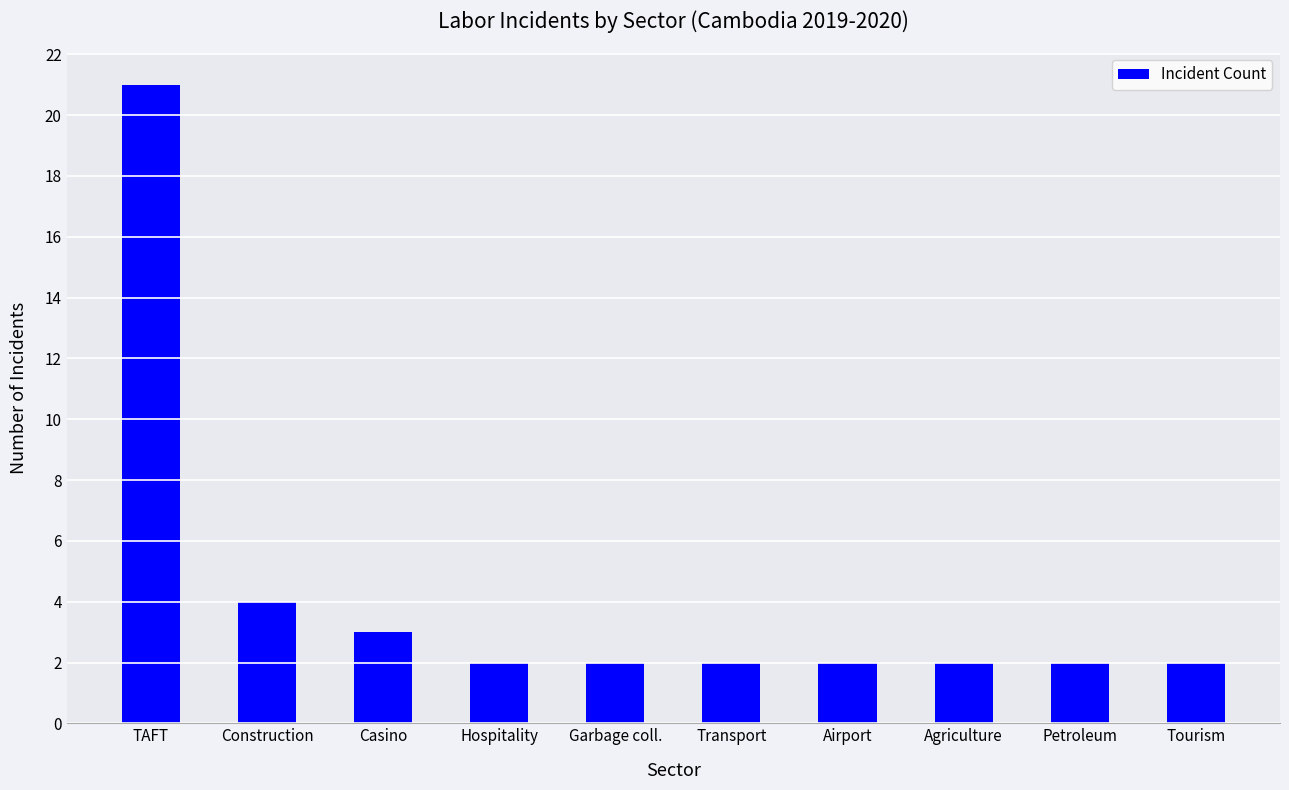

Is it true that the value at Agriculture is 3?

False